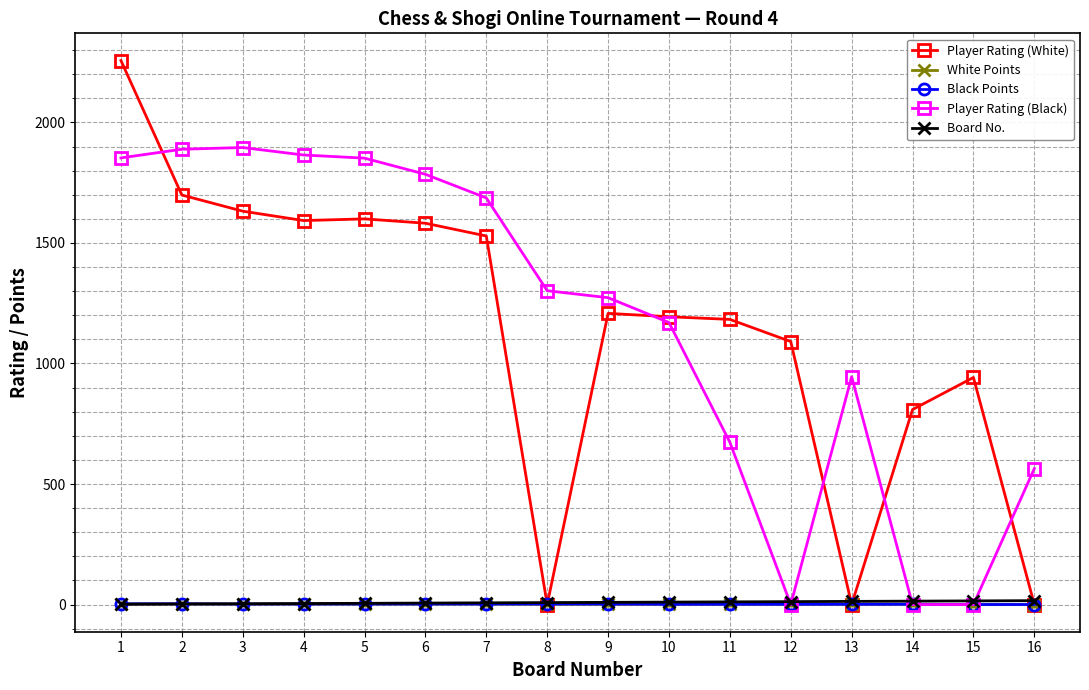

Between which two adjacent categories do Board No. and White Points first intersect?

2 and 3